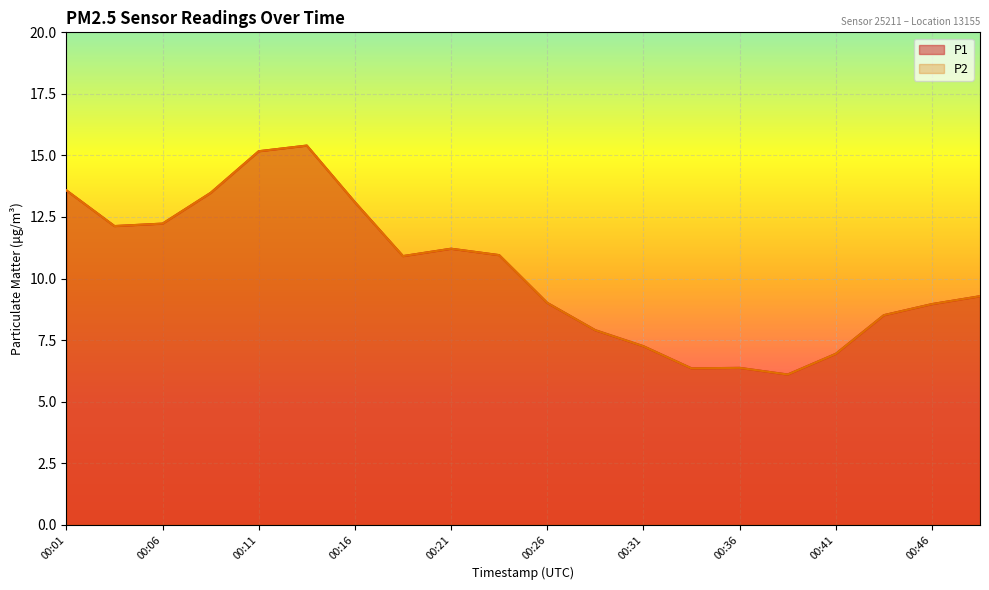

What is the value of the P2 point at the 11th from the left?

9.0